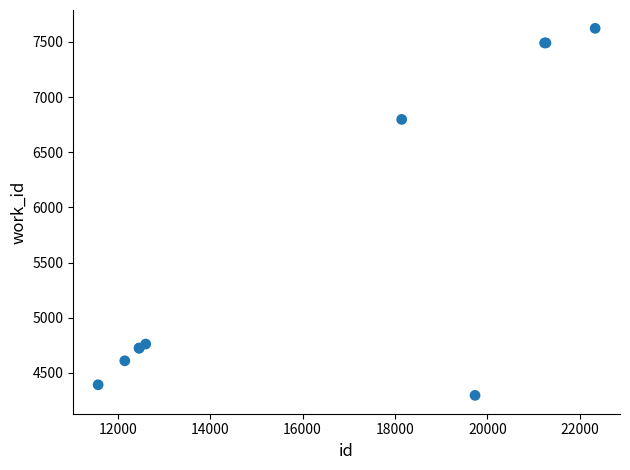

What Y value in the scatter plot is closest to 5959?

6797